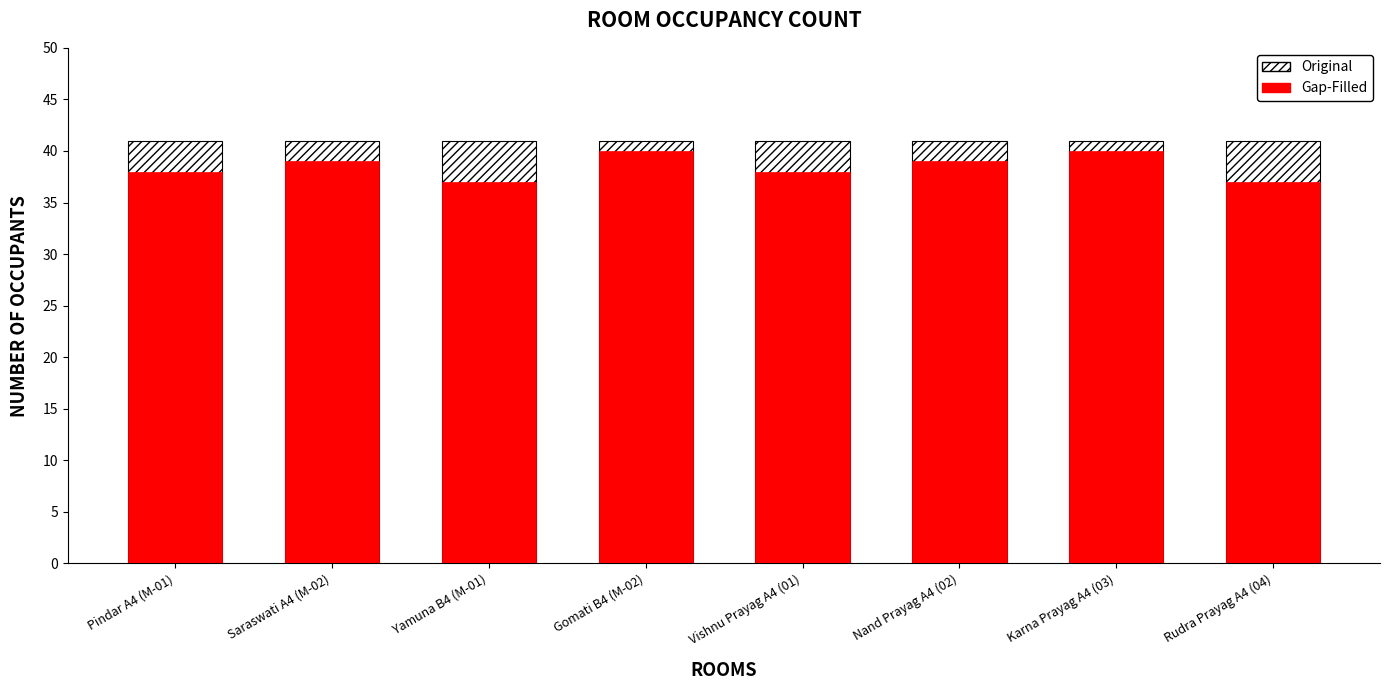

How many data points does each series have?

8